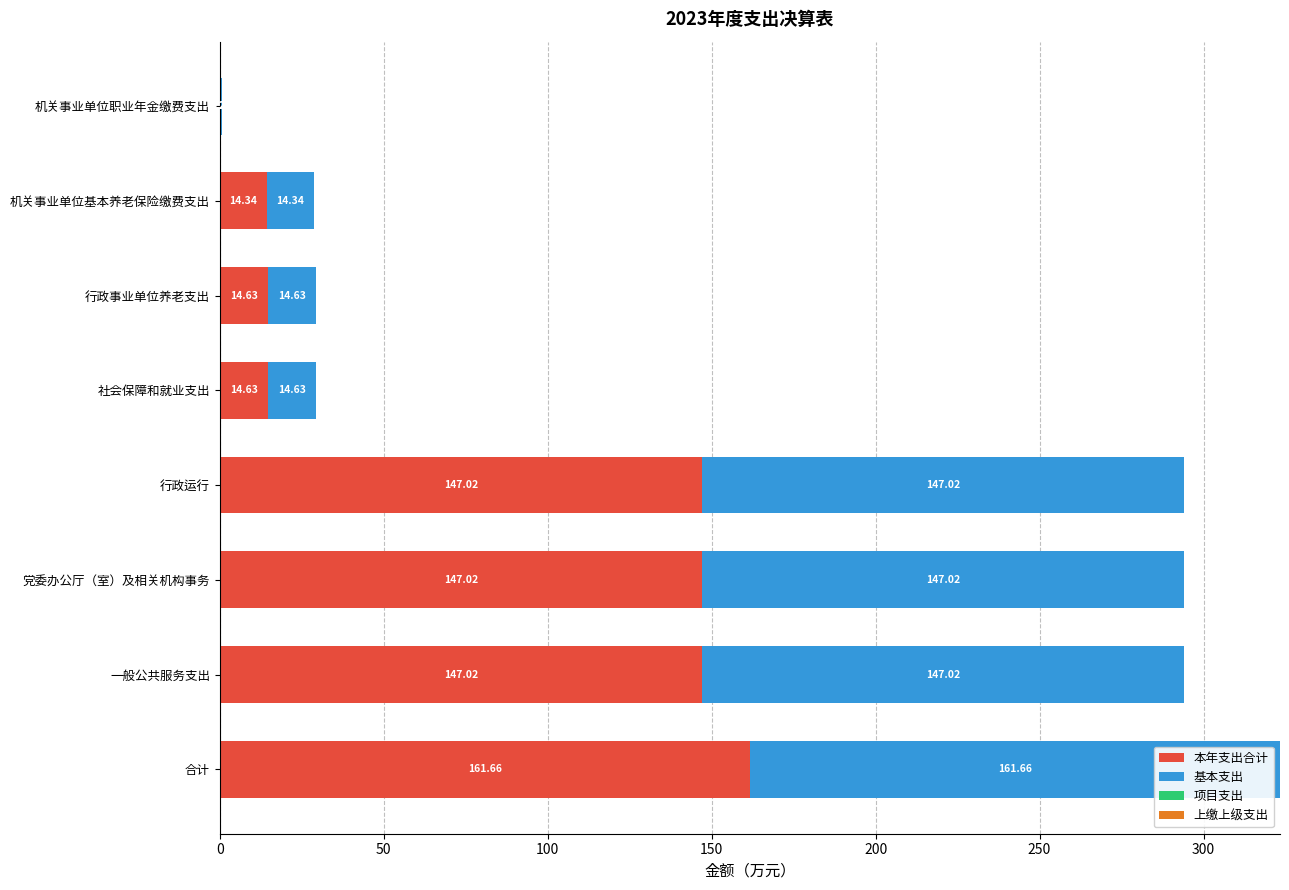

What is the total value across all series at 合计?

323.3